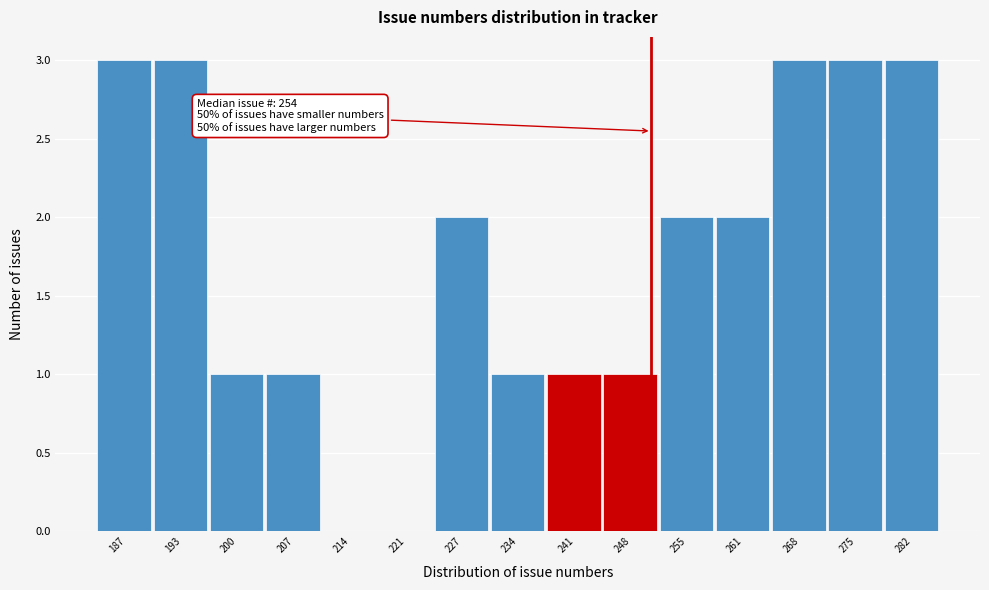

Reading right to left, list all the values displayed in this chart.

282=3	275=3	268=3	261=2	255=2	248=1	241=1	234=1	227=2	221=0	214=0	207=1	200=1	193=3	187=3